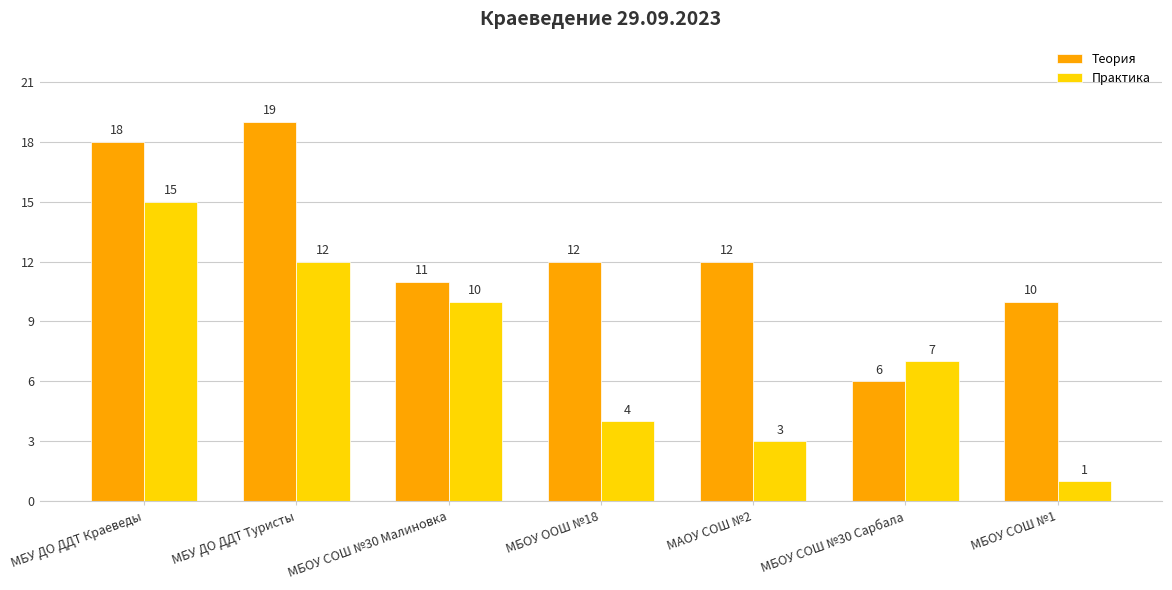

What is the spread (max minus min) of values at МБУ ДО ДДТ Краеведы?

3